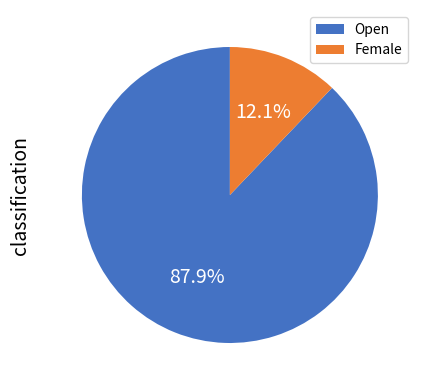

What percentage do Female and Open together represent?

100.0%